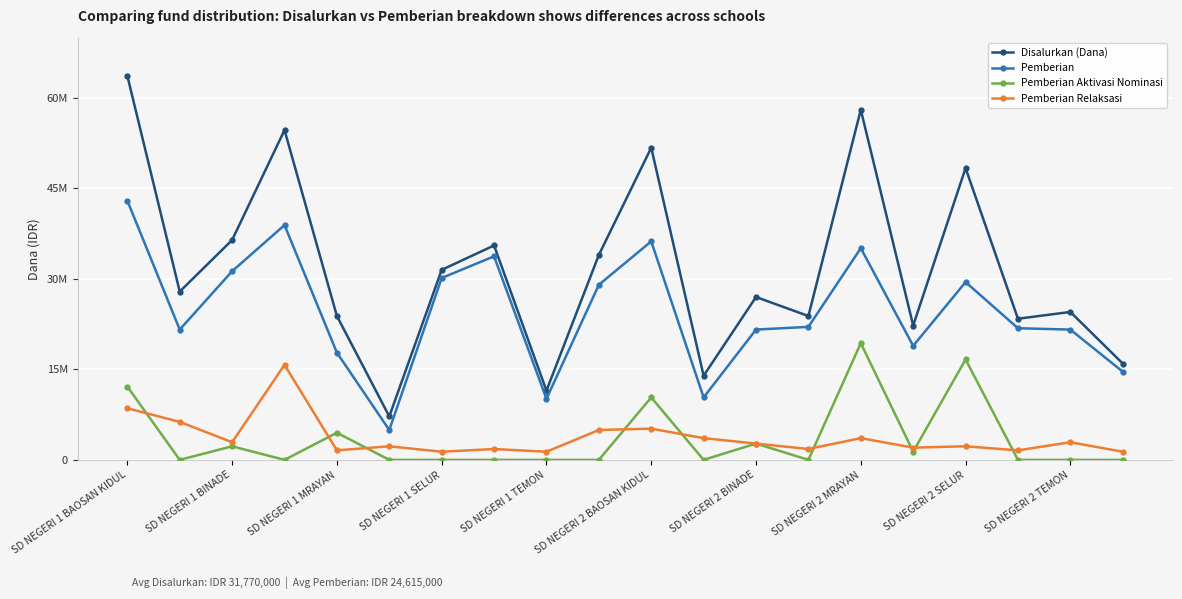

What are all the series names shown in the legend?

Disalurkan (Dana), Pemberian, Pemberian Aktivasi Nominasi, Pemberian Relaksasi